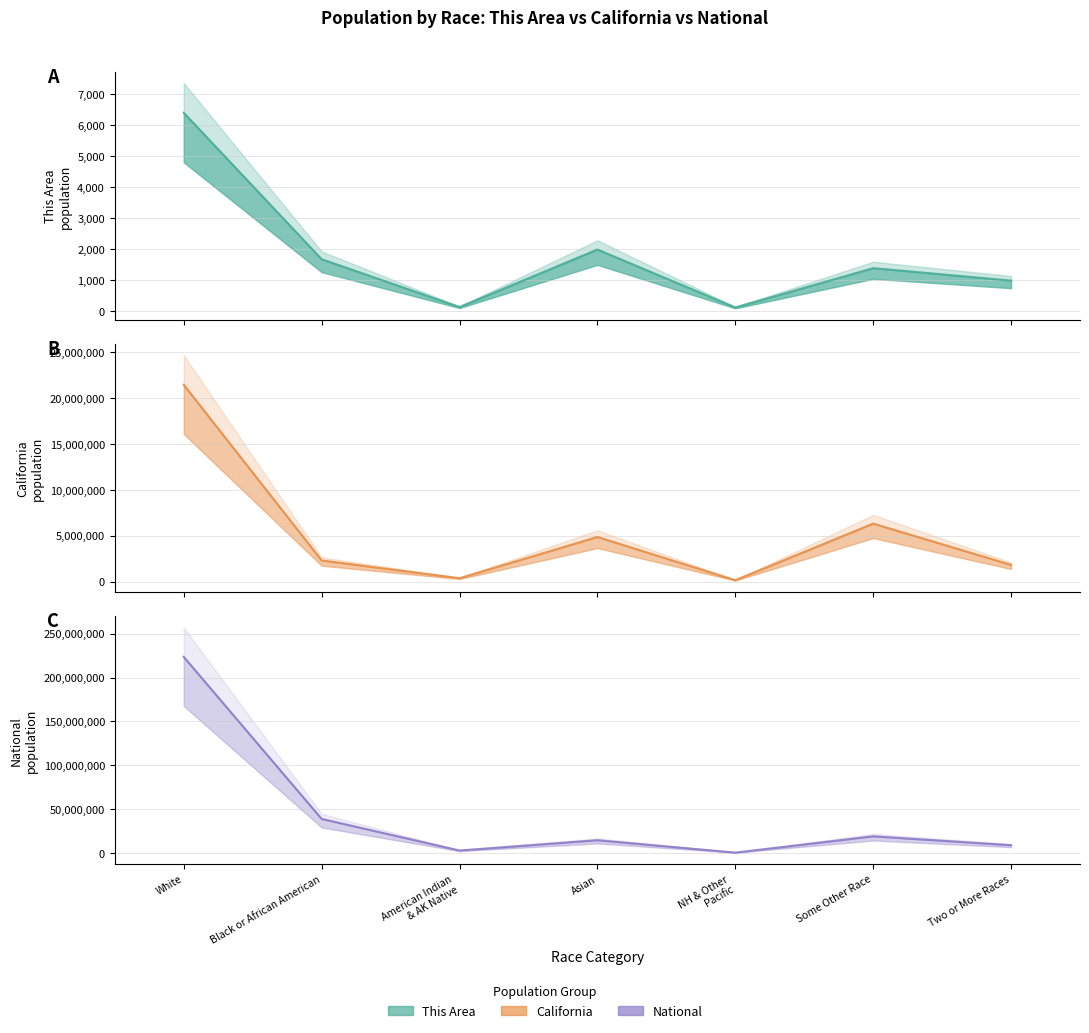

Is this an area chart (filled region under the line)?

No